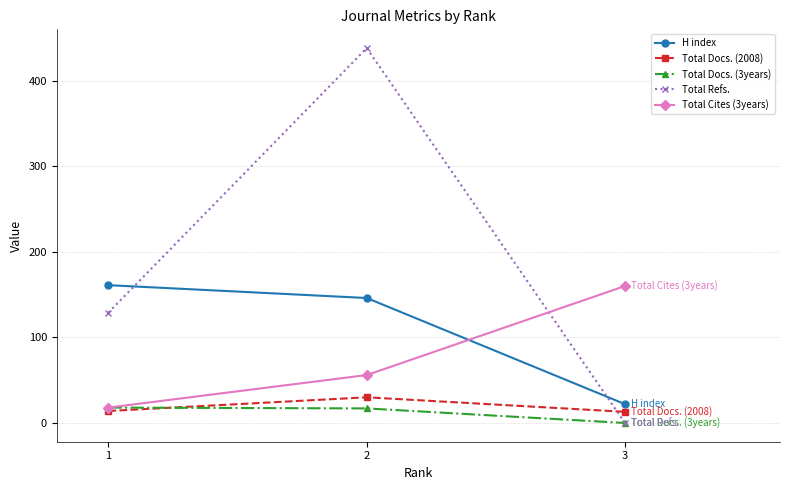

Does the chart have visible grid lines?

Yes